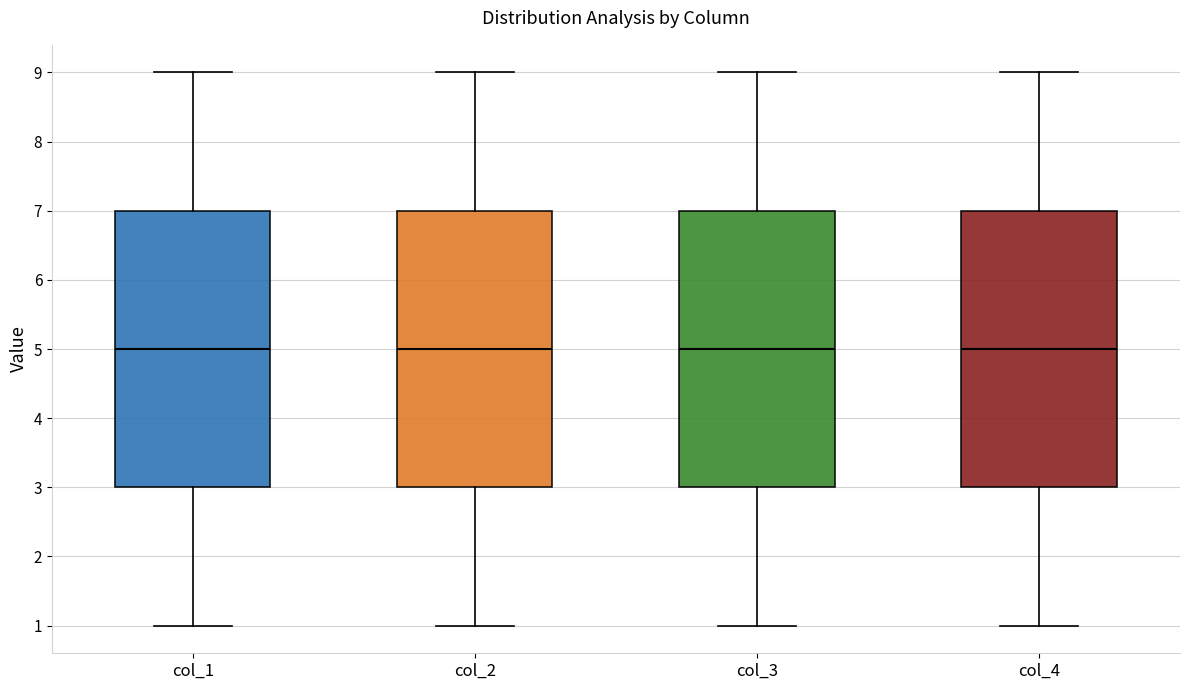

Reading left to right, read every box against the y-axis: the position of its median line, the range the box covers, and the ends of its whiskers. The values are not printed on the chart, so give them approximately, as read against the axis.

col_1: median 5, box 3 to 7, whiskers 1 to 9
col_2: median 5, box 3 to 7, whiskers 1 to 9
col_3: median 5, box 3 to 7, whiskers 1 to 9
col_4: median 5, box 3 to 7, whiskers 1 to 9